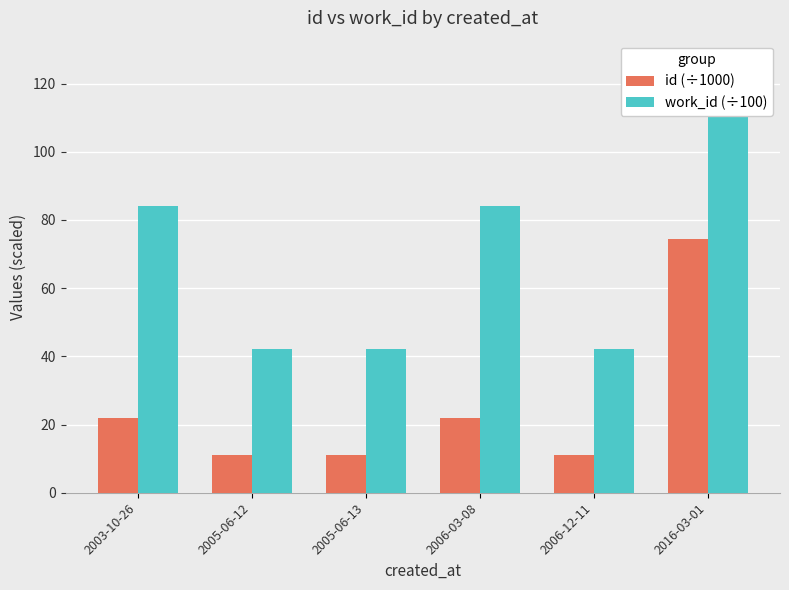

What is the label of the 3rd bar from the right?

2006-03-08